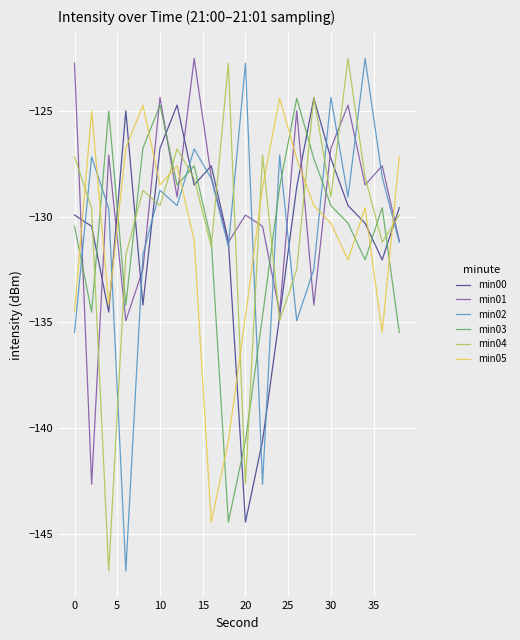

What is the smallest value displayed?

-146.8